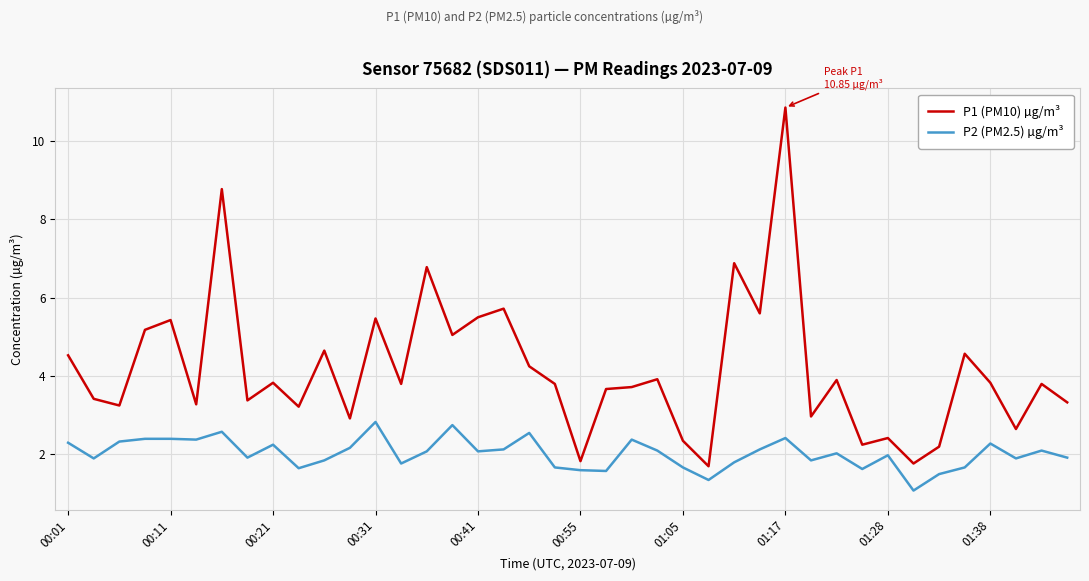

List the series in order of their overall mean, lowest first.

P2 (PM2.5) µg/m³, P1 (PM10) µg/m³